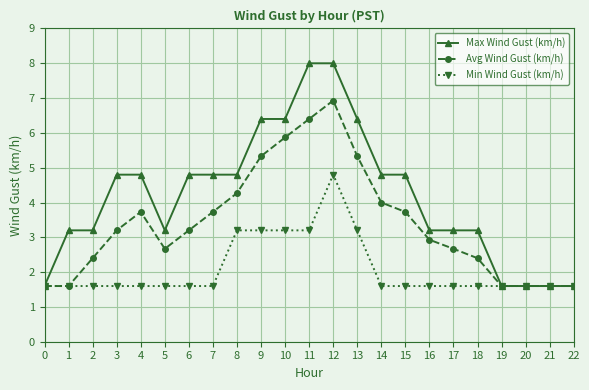

What is the total value across all series at 8?

12.3